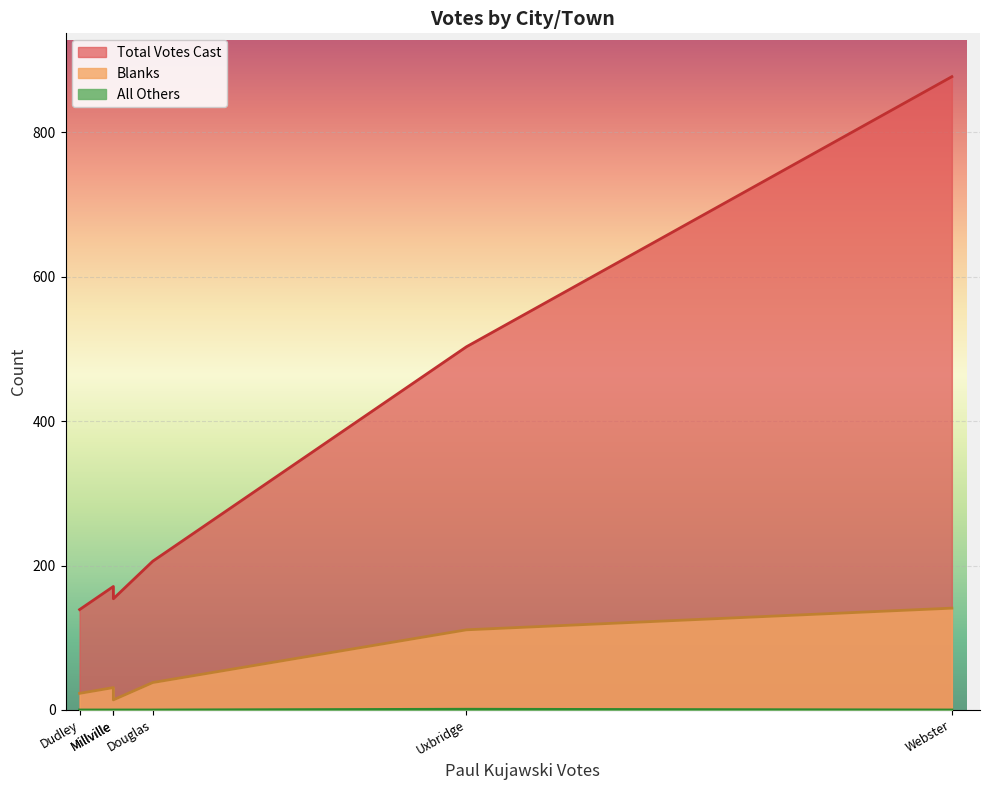

What is the difference between the second highest and second lowest values in the Total Votes Cast series?

349